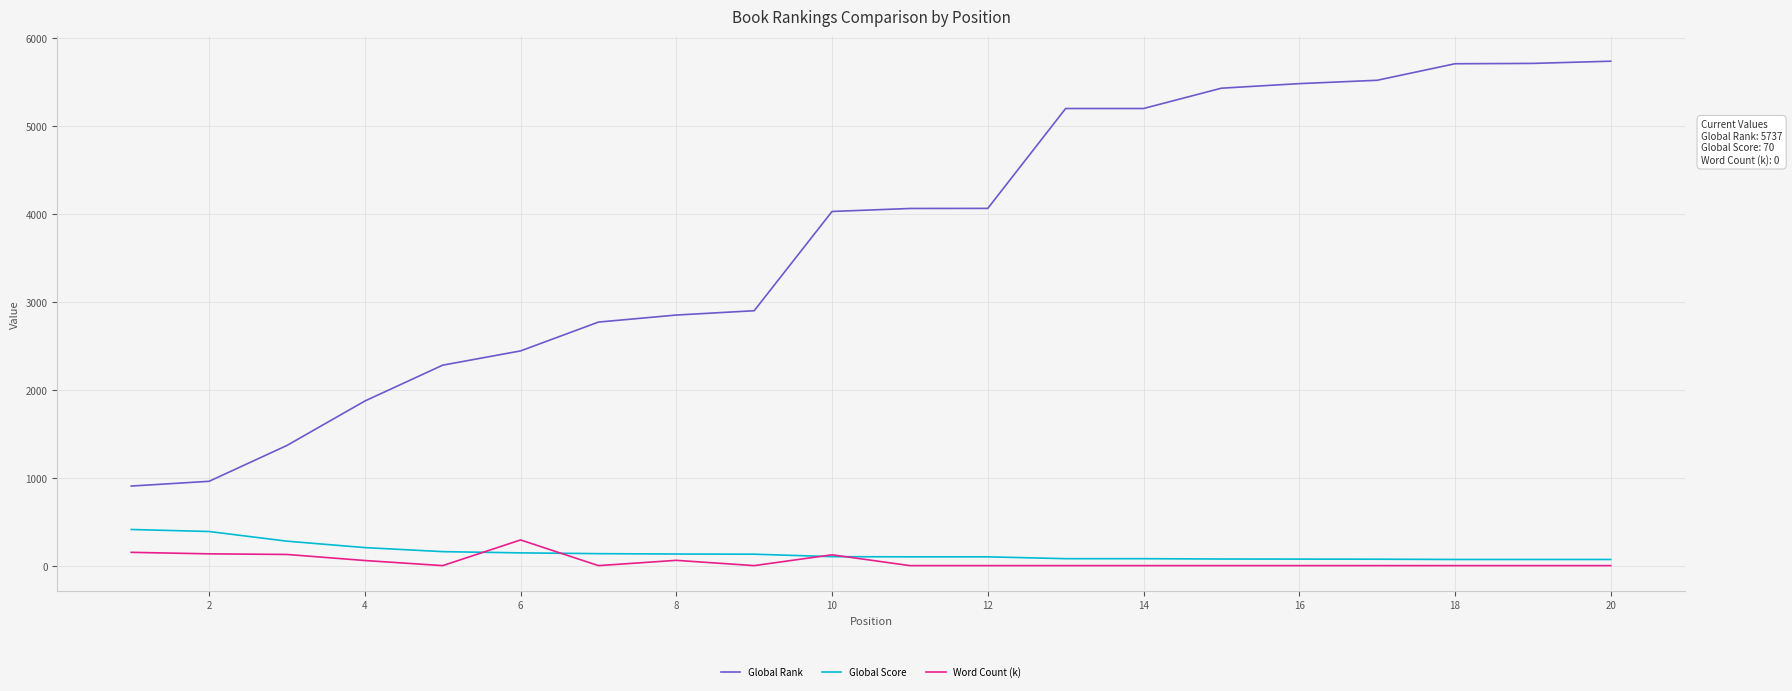

What is the maximum value for Global Score?

411